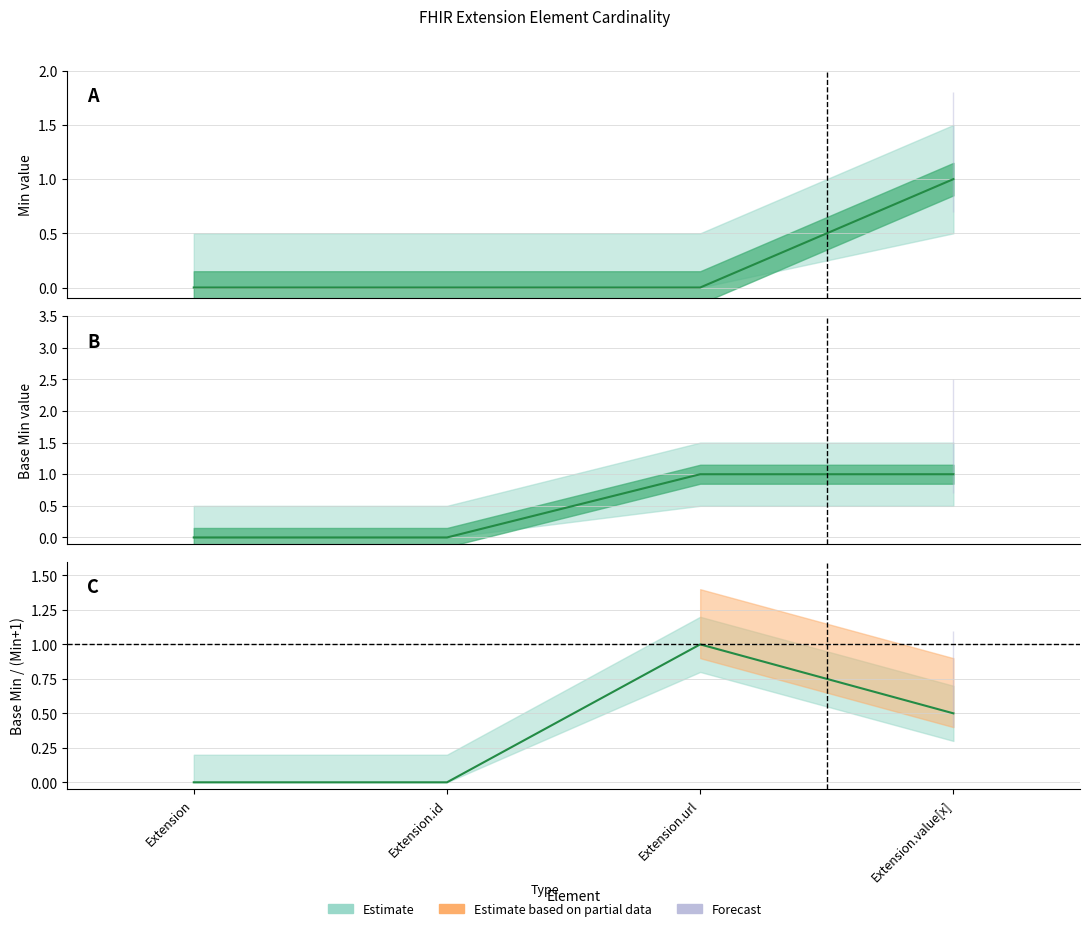

Which series has the widest spread of values?

Min